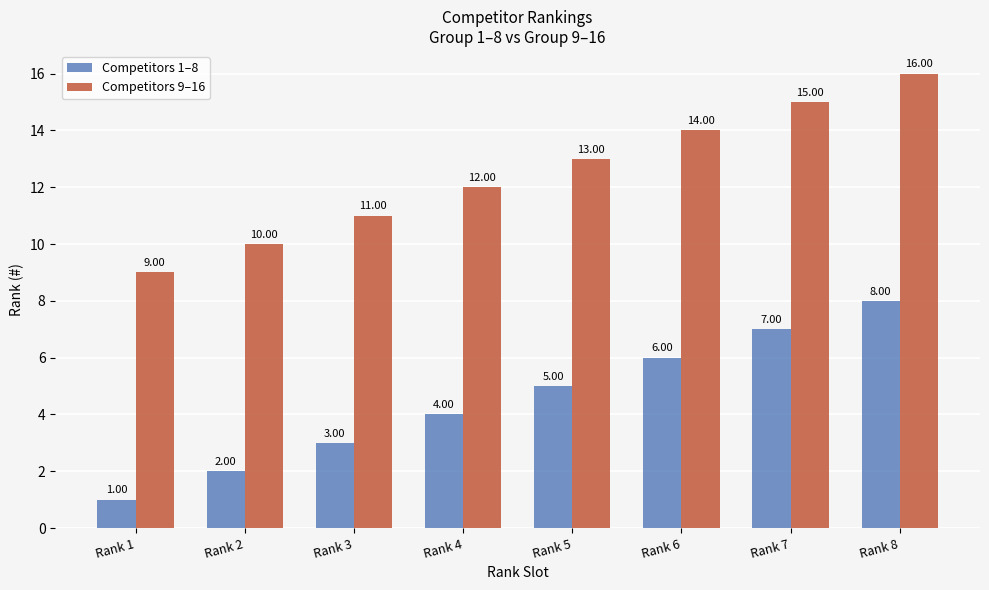

List the labels in order of Competitors 9–16 value, smallest first.

Rank 1, Rank 2, Rank 3, Rank 4, Rank 5, Rank 6, Rank 7, Rank 8